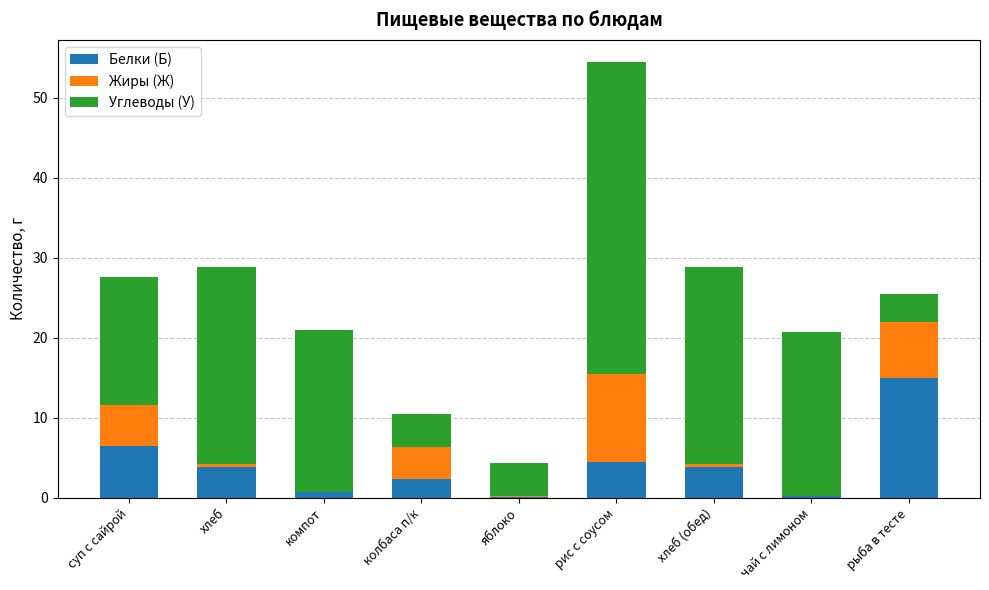

The Белки (Б) series shows 3.8 at хлеб (обед). True or false?

True